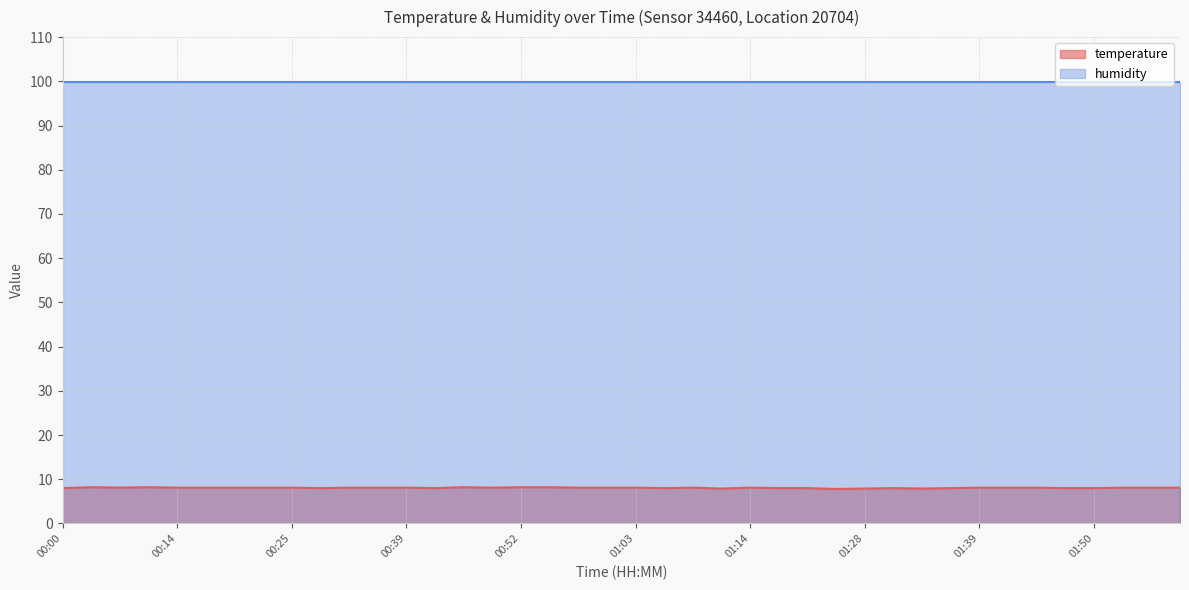

How many values are between 8 and 9?

36